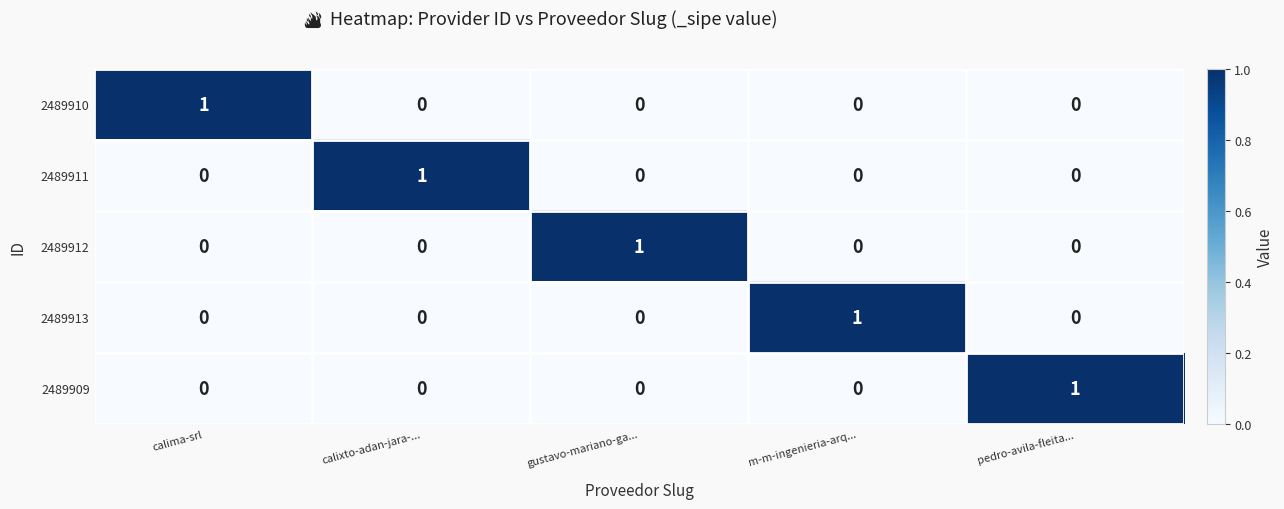

At which label does 2489913 reach its peak?

m-m-ingenieria-arq...